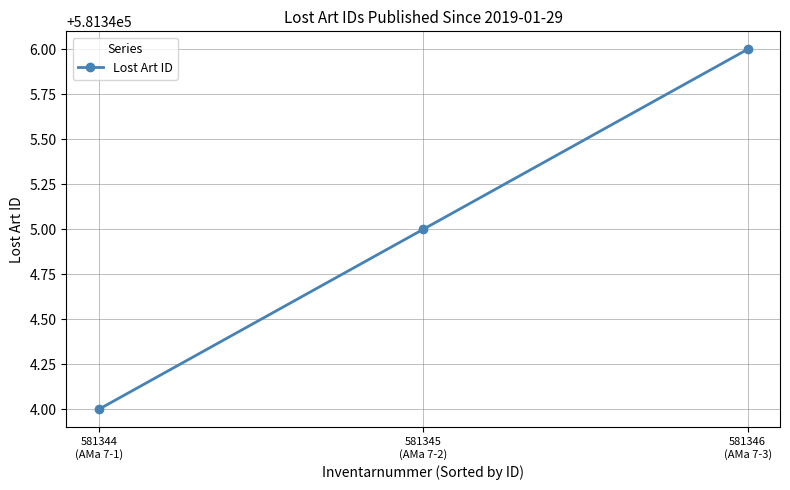

Rank the categories by value from highest to lowest.

581346
(AMa 7-3), 581345
(AMa 7-2), 581344
(AMa 7-1)